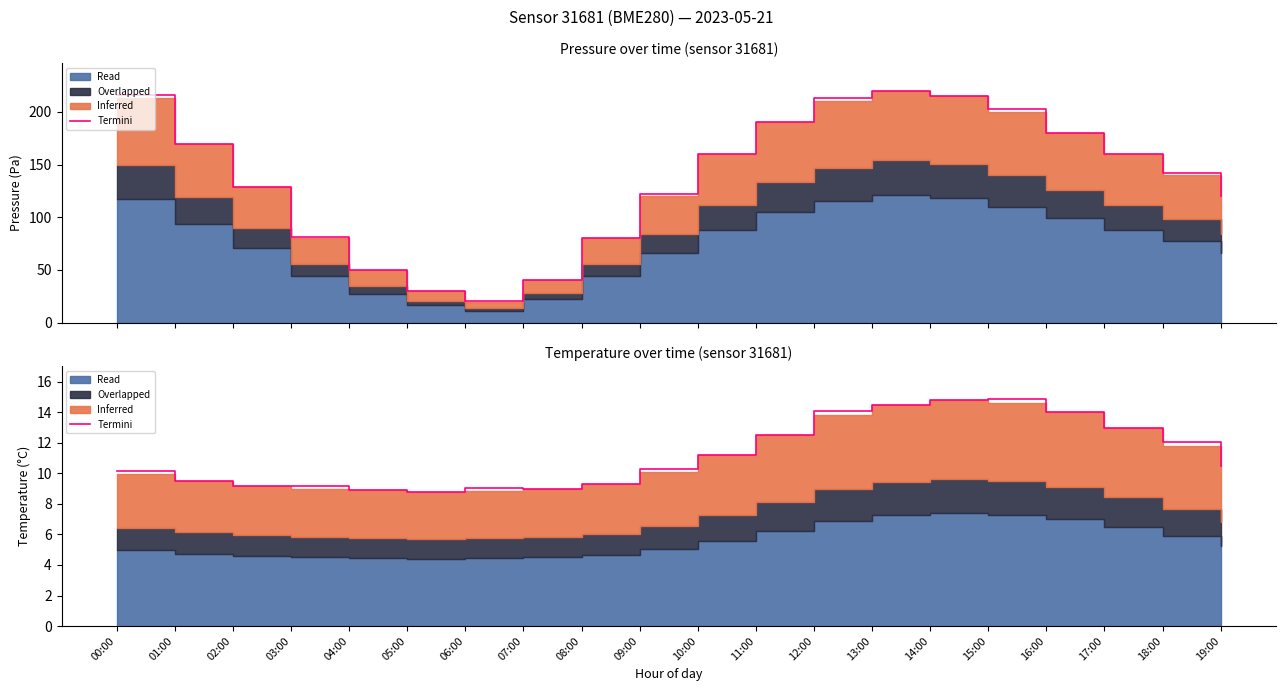

Rank the categories by value from highest to lowest.

15:00, 14:00, 13:00, 12:00, 16:00, 17:00, 11:00, 18:00, 10:00, 19:00, 09:00, 00:00, 01:00, 08:00, 03:00, 02:00, 06:00, 07:00, 04:00, 05:00